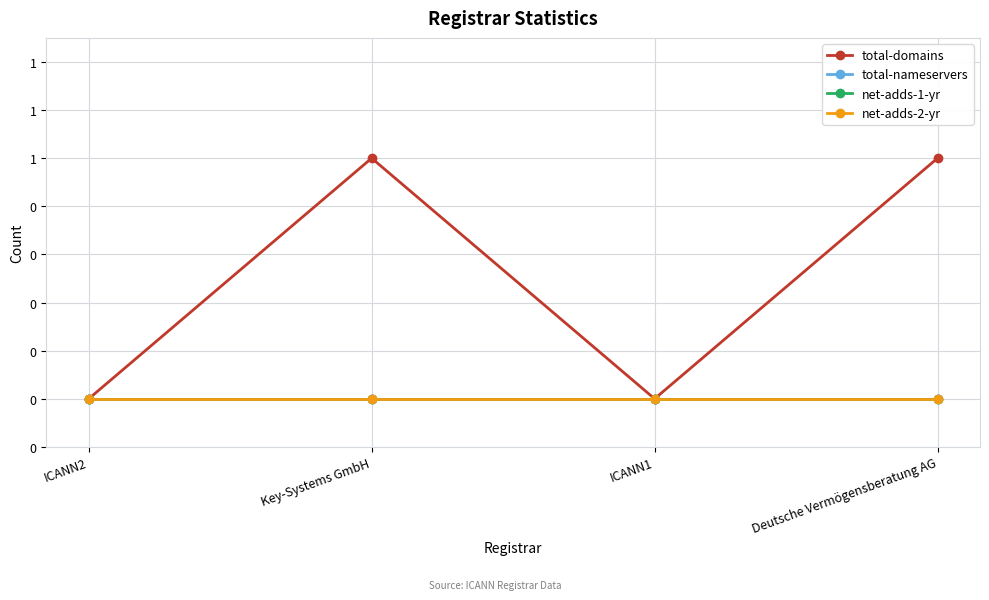

Does the chart have visible grid lines?

Yes